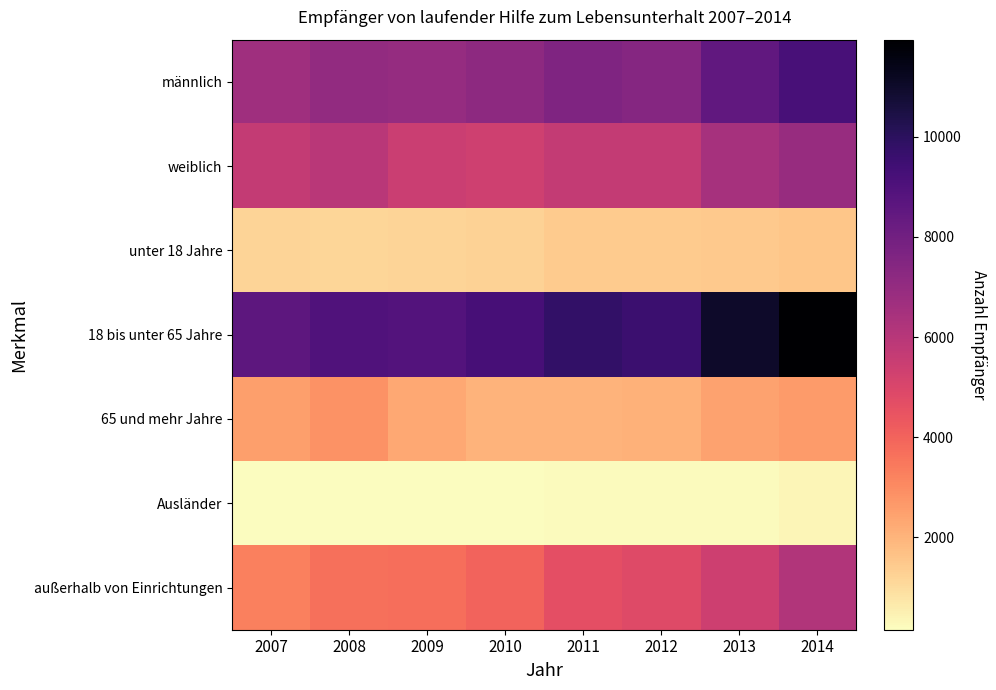

Reading right to left, transcribe all the data shown in this chart.

männlich: 2014=9179	2013=8454	2012=7428	2011=7579	2010=7198	2009=6924	2008=7030	2007=6660
weiblich: 2014=6904	2013=6469	2012=5651	2011=5674	2010=5335	2009=5455	2008=5944	2007=5637
unter 18 Jahre: 2014=1546	2013=1467	2012=1434	2011=1432	2010=1245	2009=1174	2008=1151	2007=1170
18 bis unter 65 Jahre: 2014=11941	2013=10999	2012=9565	2011=9783	2010=9260	2009=8888	2008=8992	2007=8591
65 und mehr Jahre: 2014=2596	2013=2457	2012=2080	2011=2038	2010=2028	2009=2317	2008=2831	2007=2536
Ausländer: 2014=353	2013=235	2012=218	2011=238	2010=192	2009=168	2008=163	2007=156
außerhalb von Einrichtungen: 2014=6186	2013=5387	2012=4812	2011=4652	2010=4020	2009=3709	2008=3661	2007=3270